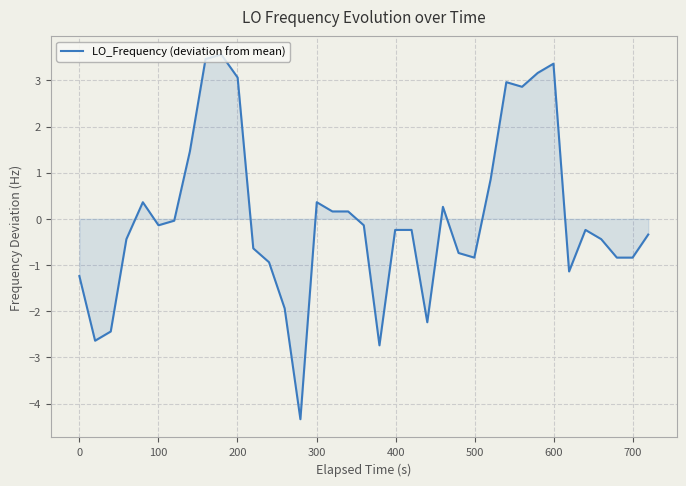

Reading left to right, transcribe all the data shown in this chart.

-1.2	-2.6	-2.4	-0.4	0.4	-0.1	-0.0	1.5	3.5	3.6	3.1	-0.6	-0.9	-1.9	-4.3	0.4	0.2	0.2	-0.1	-2.7	-0.2	-0.2	-0.2	-2.2	0.3	-0.7	-0.8	0.9	3.0	2.9	3.2	3.4	-1.1	-0.2	-0.4	-0.8	-0.8	-0.3